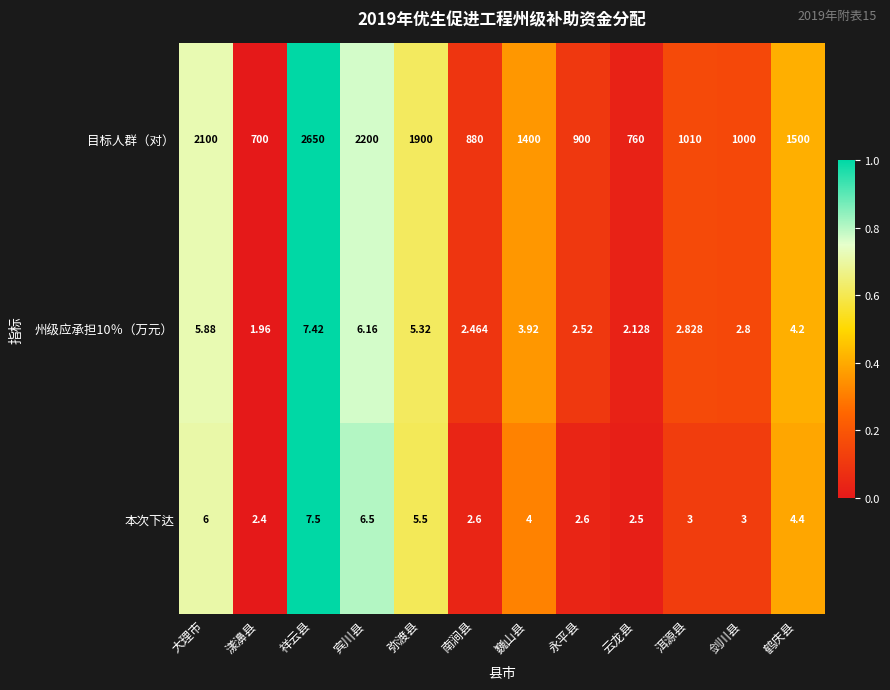

Which series has the widest spread of values?

目标人群（对）